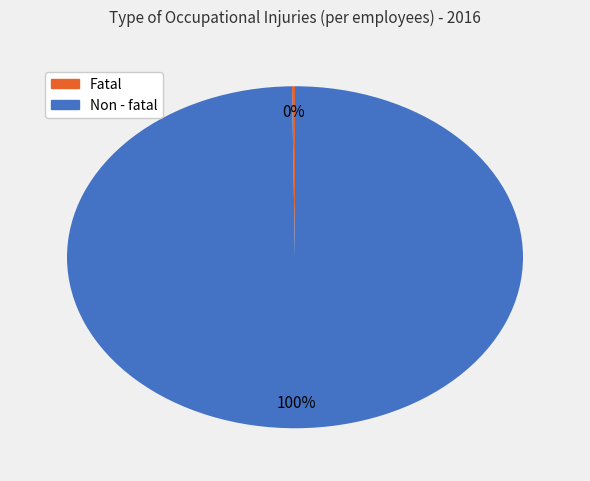

What is the largest slice in the pie chart?

Non - fatal